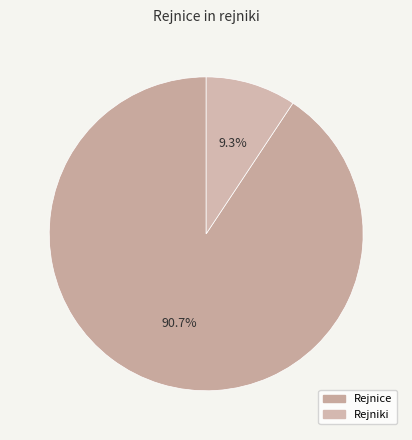

Does any single category account for the majority?

Yes